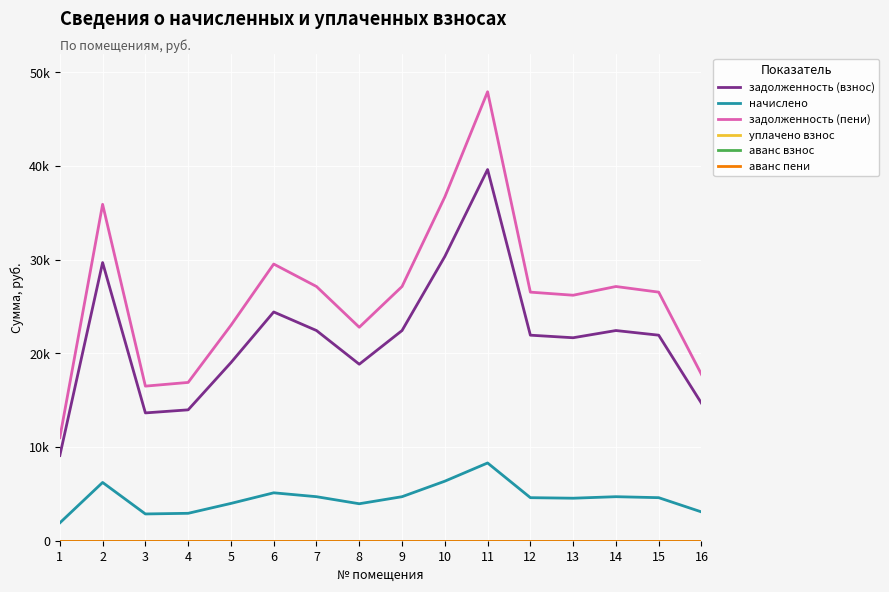

Is this an area chart (filled region under the line)?

No